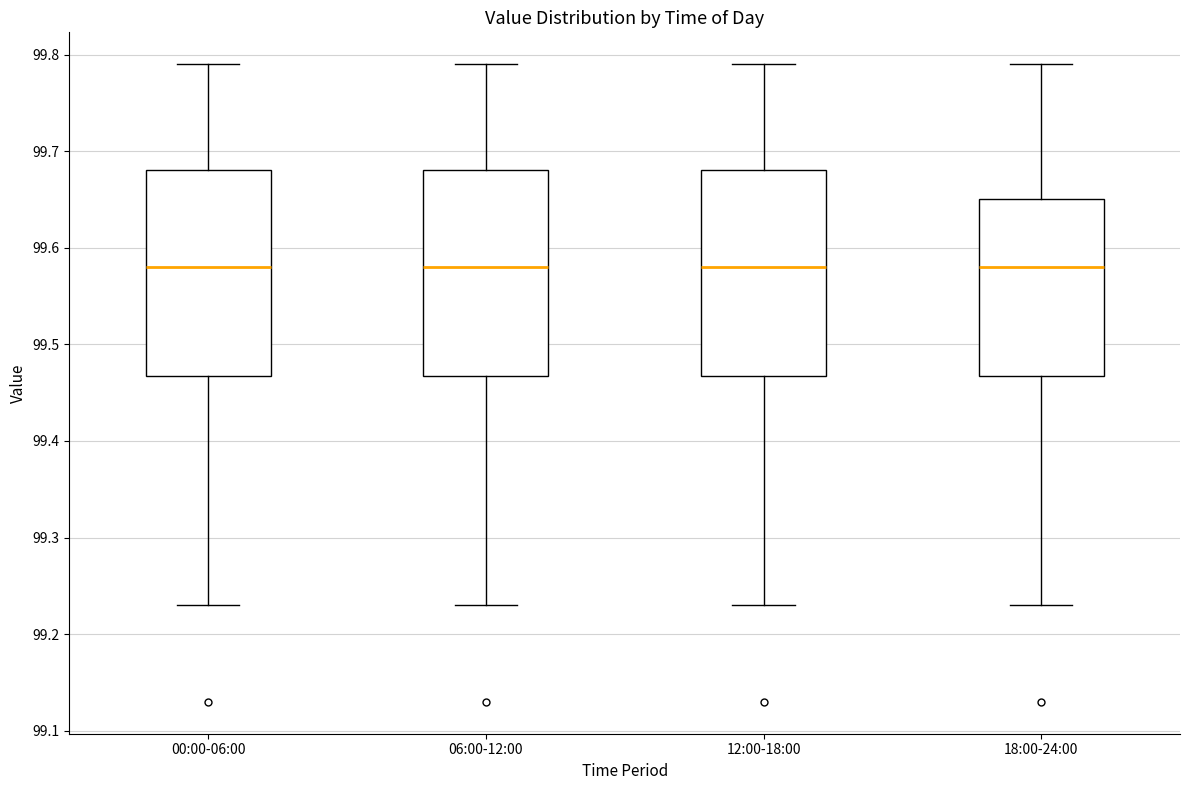

Where does the upper whisker of the box for 00:00-06:00 end on the y-axis? The values are not printed on the chart, so give them approximately, as read against the axis.

99.79